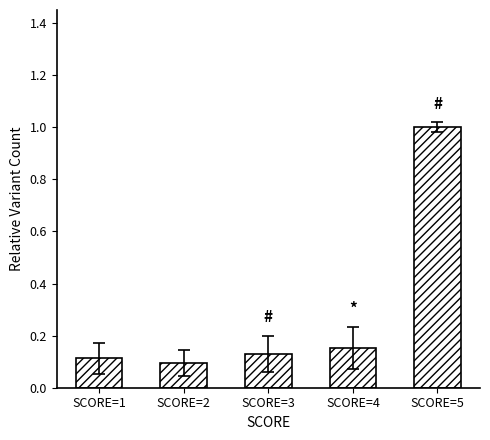

At which label is the value closest to 0?

SCORE=2